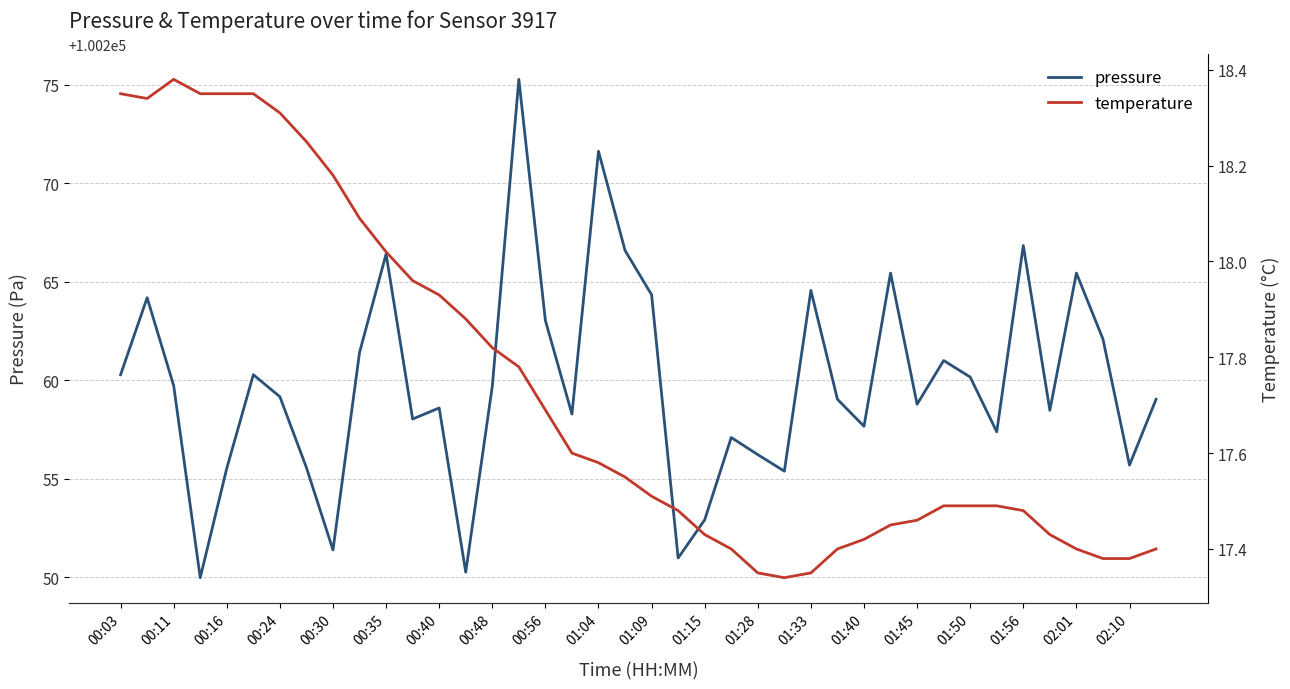

What are all the series names shown in the legend?

pressure, temperature